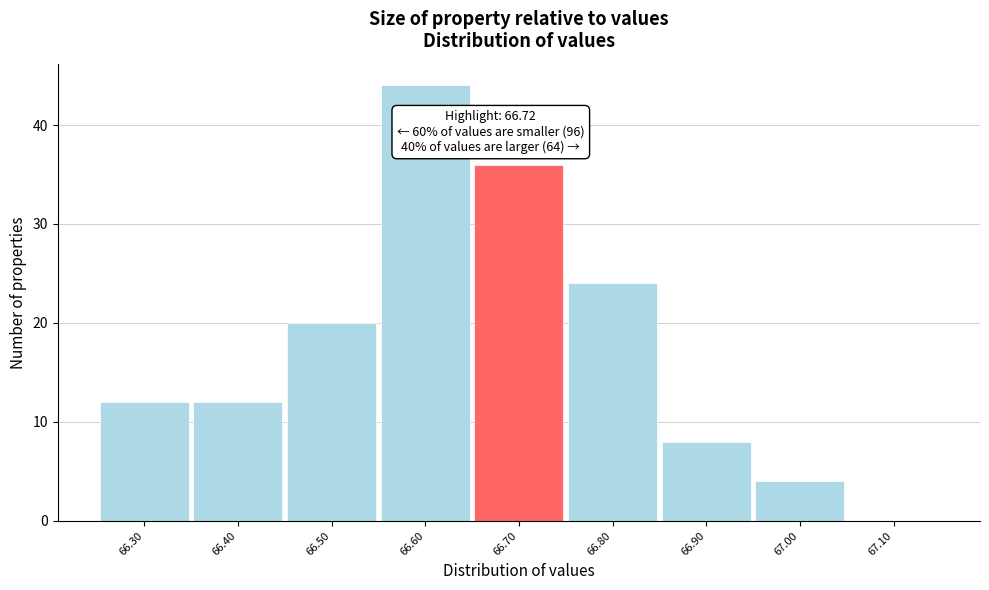

Reading right to left, transcribe all the data shown in this chart.

67.10=0	67.00=4	66.90=8	66.80=24	66.70=36	66.60=44	66.50=20	66.40=12	66.30=12